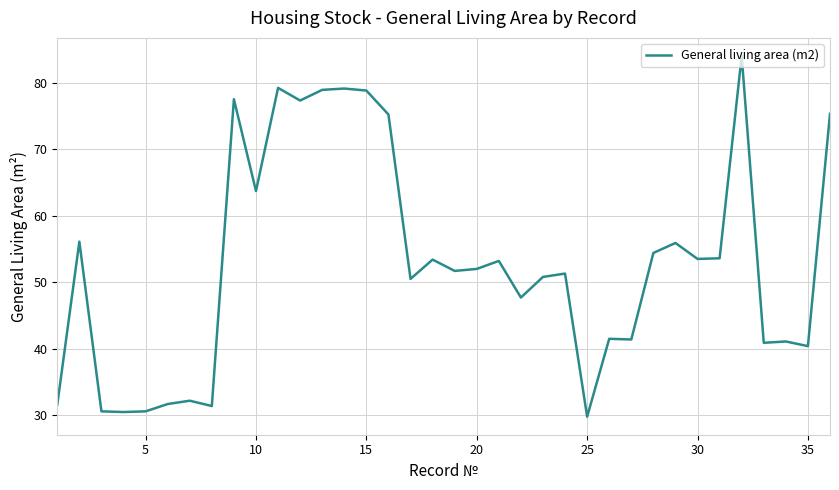

What is the smallest value displayed?

29.8